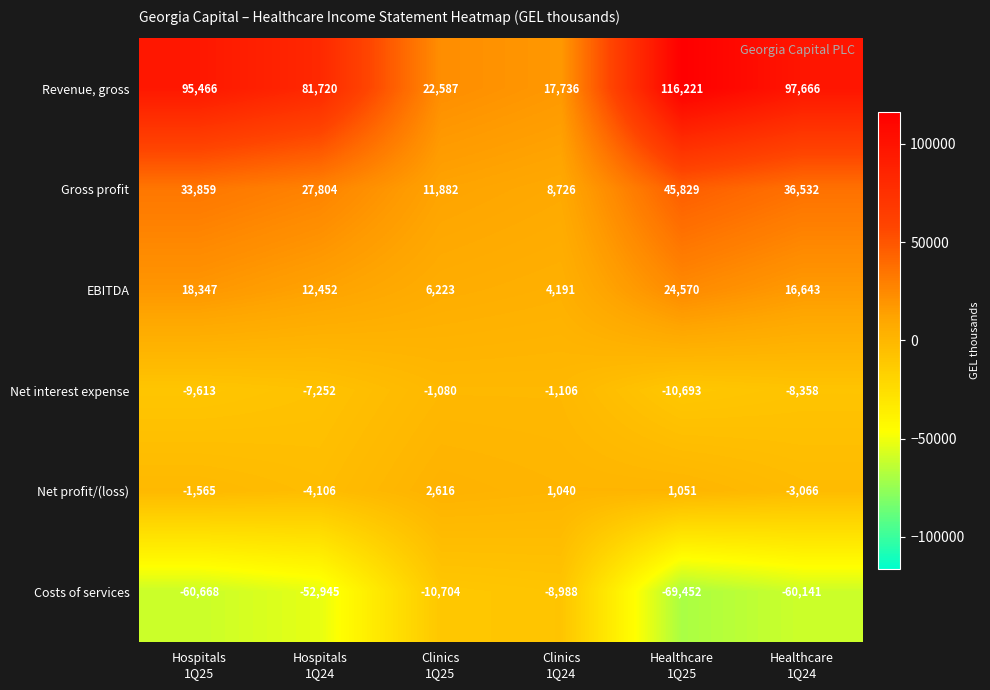

What is the minimum value for Gross profit?

8726